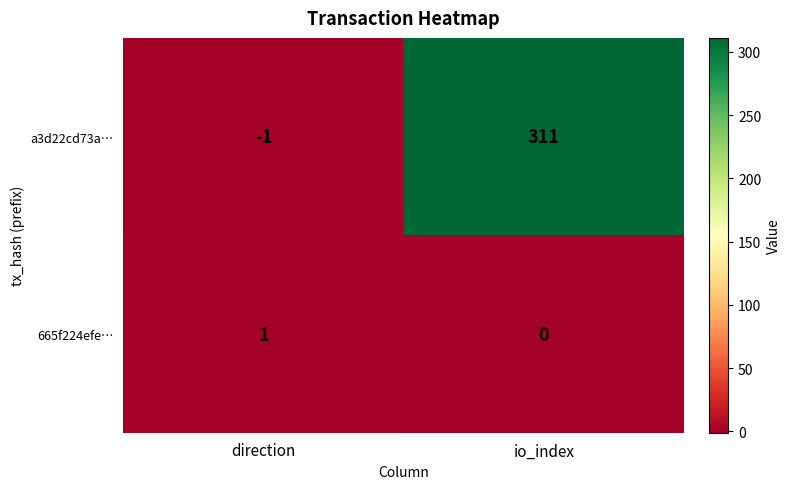

At which label is 665f224efe… closest to 0?

io_index